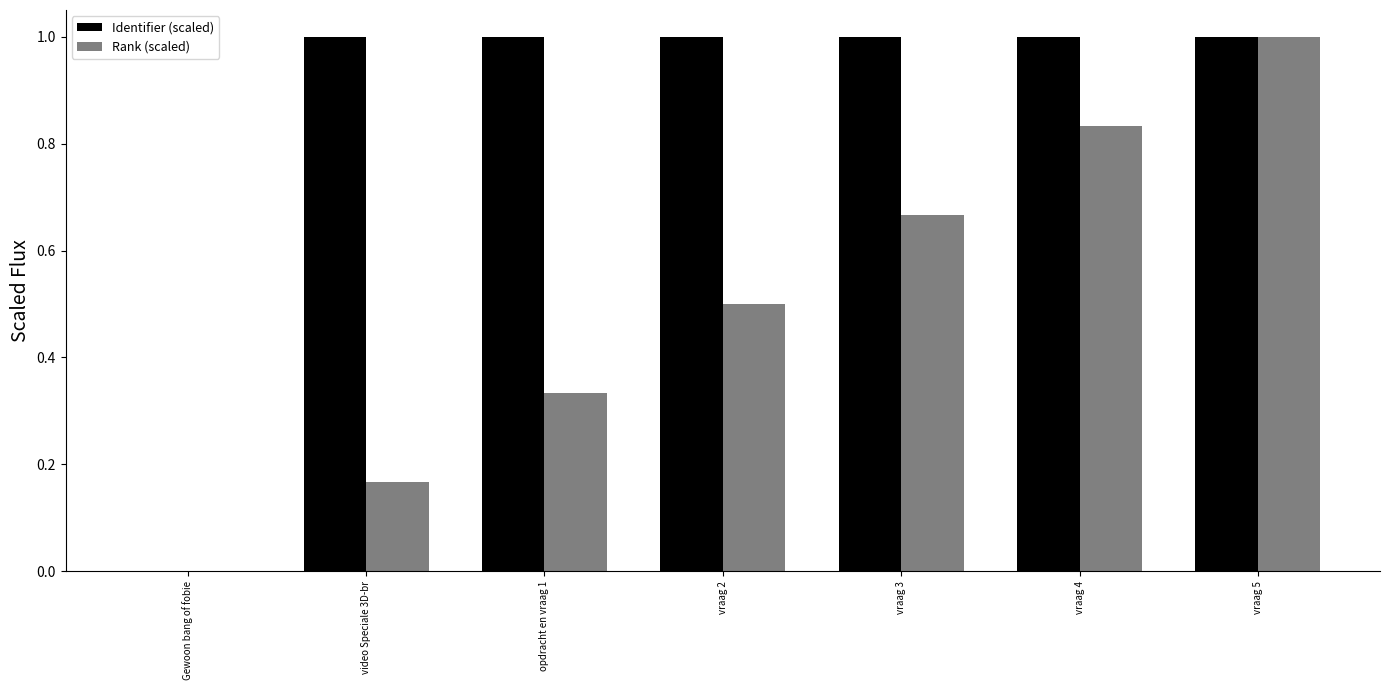

The value of Identifier (scaled) at video Speciale 3D-br is 1.0. True or false?

True